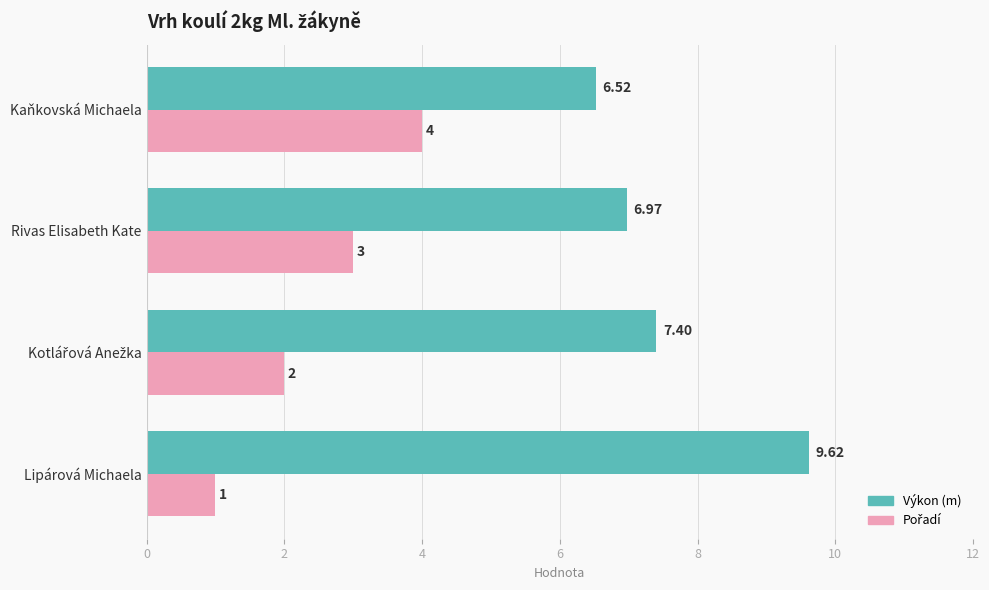

What is the spread (max minus min) of values at Rivas Elisabeth Kate?

4.0